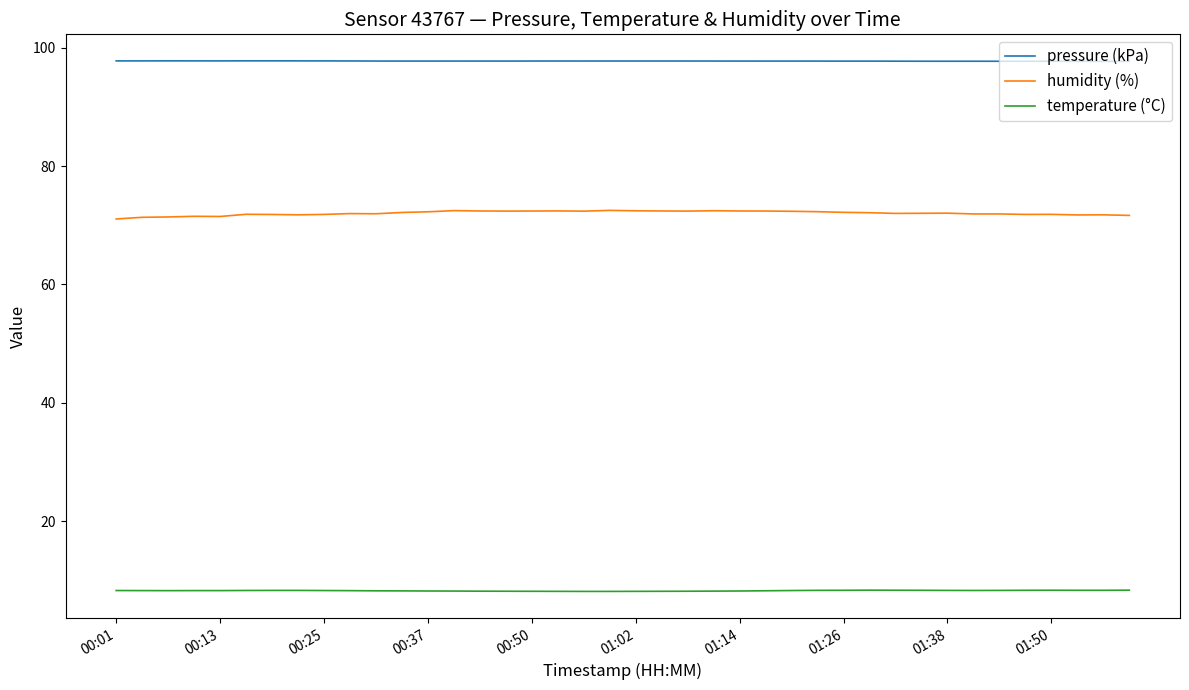

Which series has the largest total across all categories?

pressure (kPa)